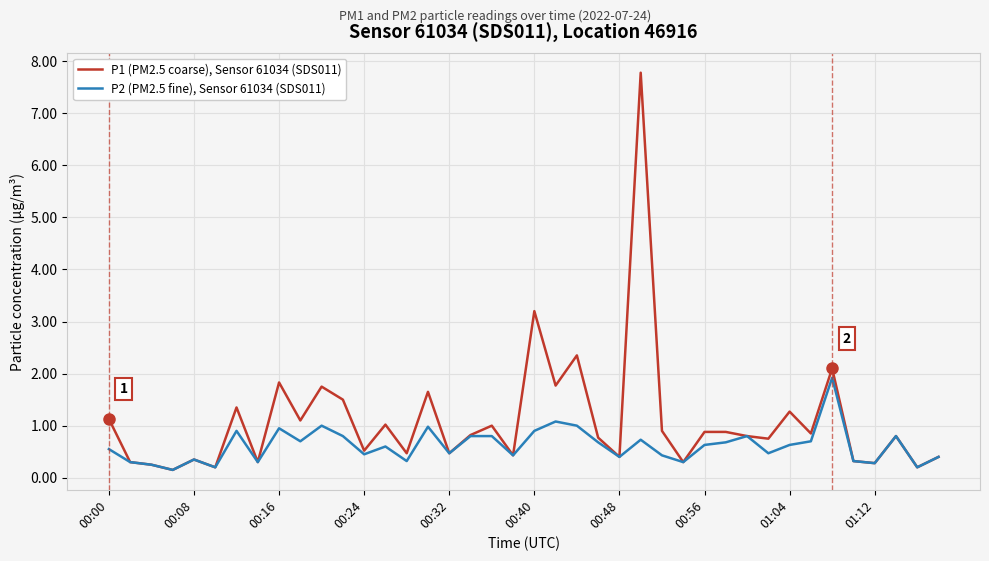

True or false: P1 (PM2.5 coarse), Sensor 61034 (SDS011) has more than 0 interior local peaks.

True